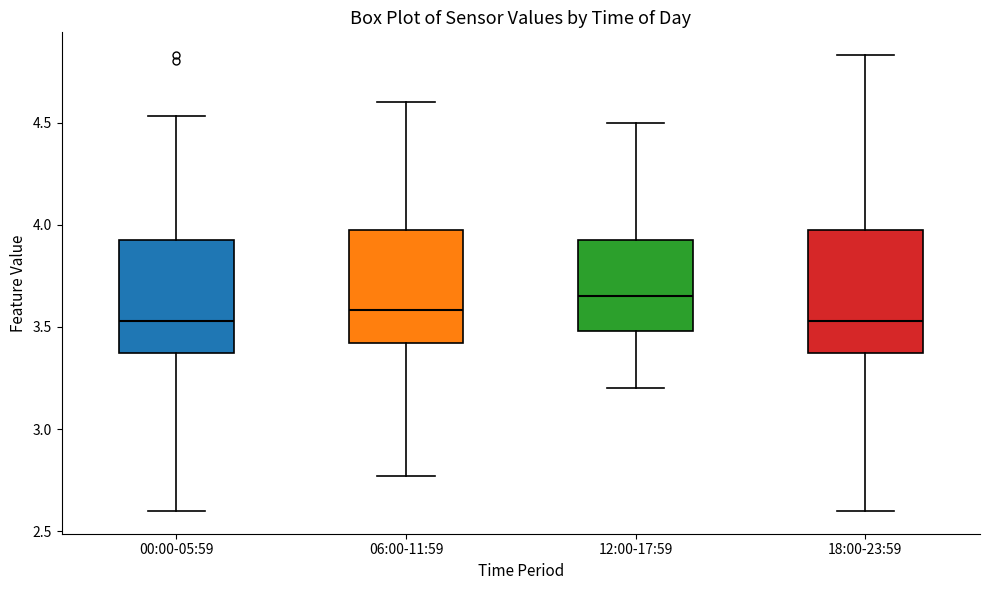

Reading left to right, read every box against the y-axis: the position of its median line, the range the box covers, and the ends of its whiskers. The values are not printed on the chart, so give them approximately, as read against the axis.

00:00-05:59: median 3.55, box 3.40 to 3.95, whiskers 2.60 to 4.55
06:00-11:59: median 3.60, box 3.40 to 3.95, whiskers 2.75 to 4.60
12:00-17:59: median 3.65, box 3.50 to 3.95, whiskers 3.20 to 4.50
18:00-23:59: median 3.55, box 3.40 to 4.00, whiskers 2.60 to 4.85